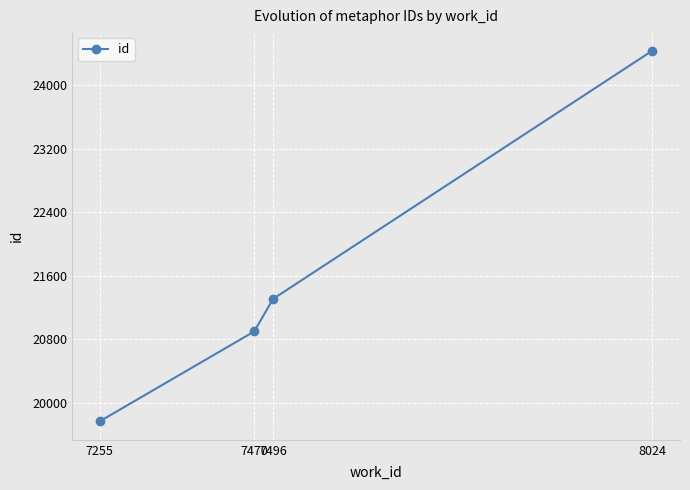

Reading right to left, extract all data points from this chart.

24432	21307	20899	19768